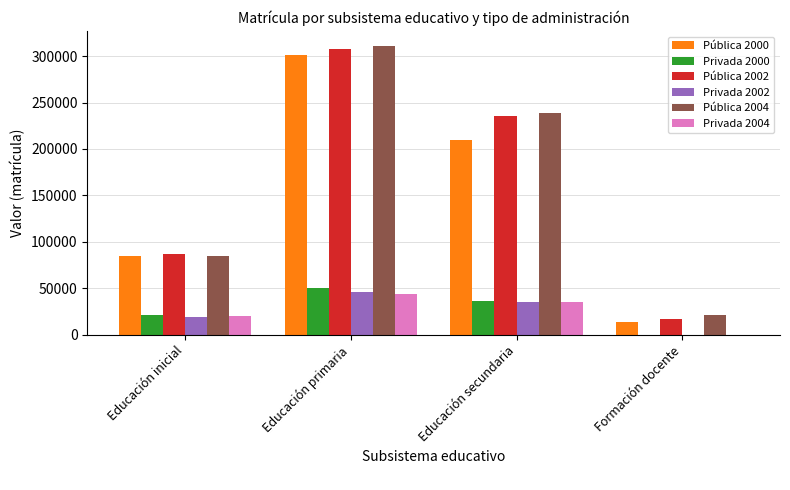

Which series changed the most between Educación primaria and Educación secundaria?

Pública 2000